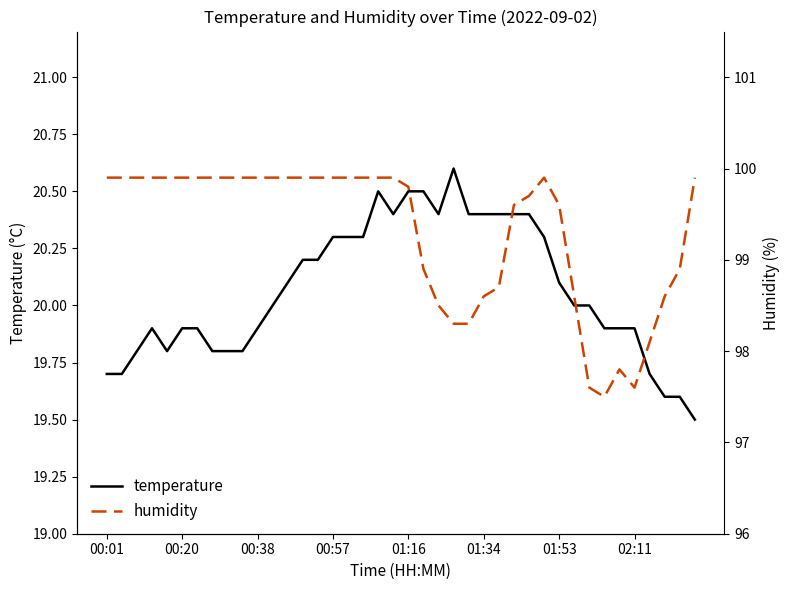

What is the minimum value for temperature?

19.5